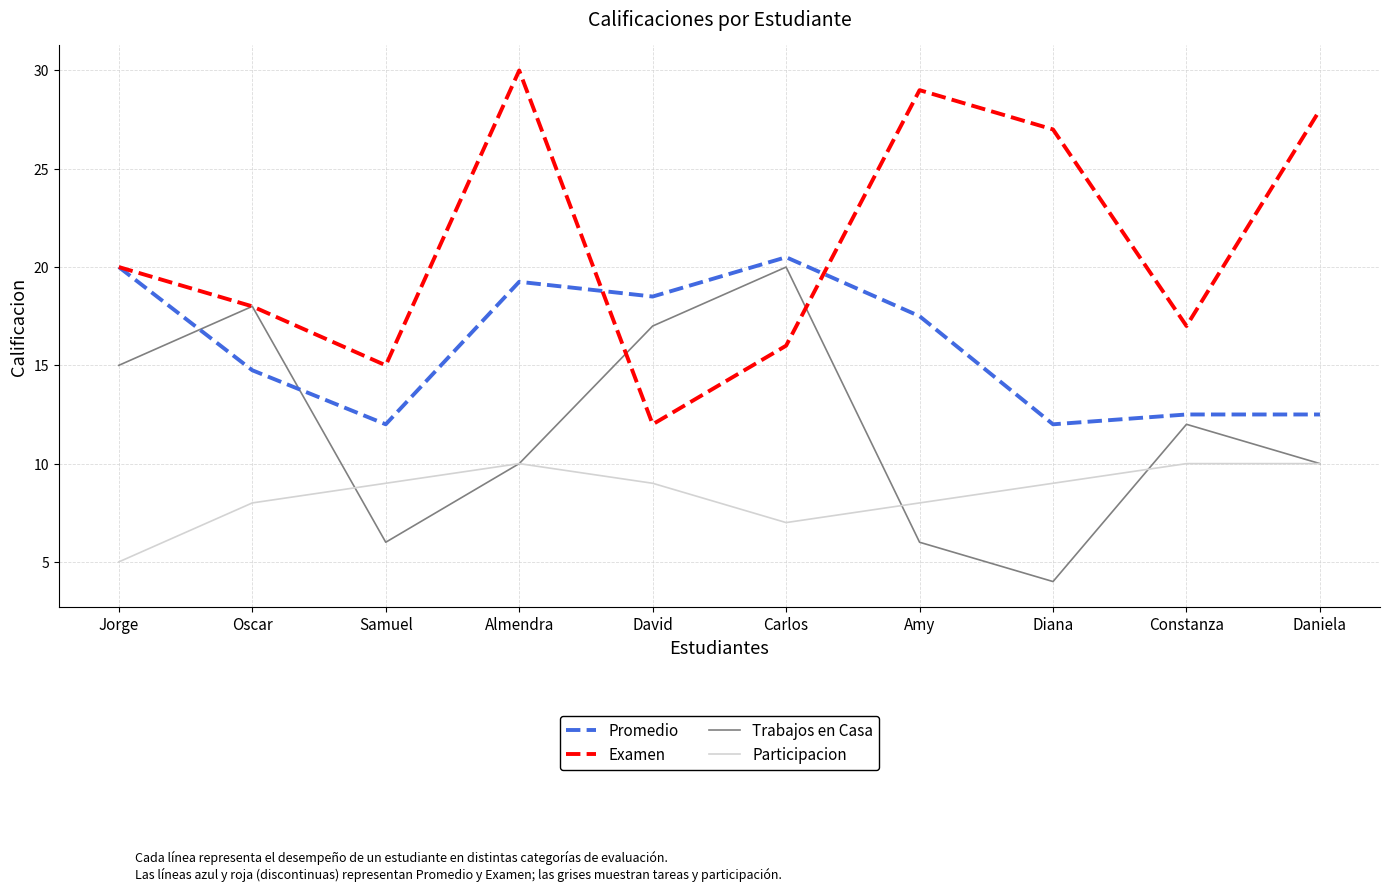

What is the spread (max minus min) of values at Daniela?

18.0